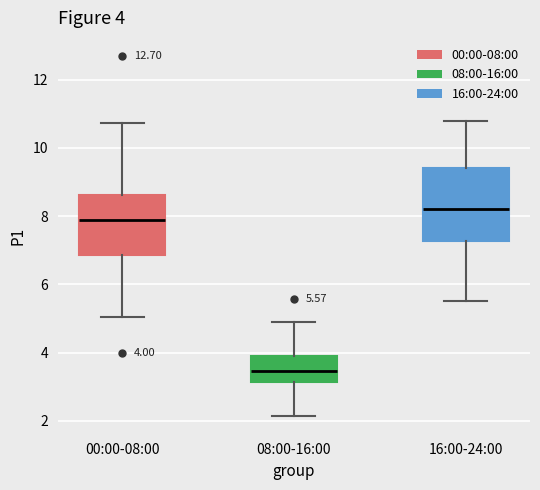

Which box's median line is the highest?

16:00-24:00